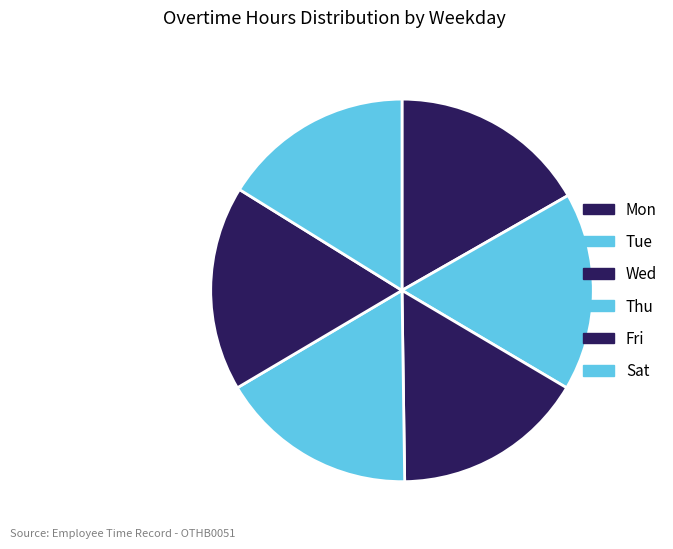

Does any single category account for the majority?

No